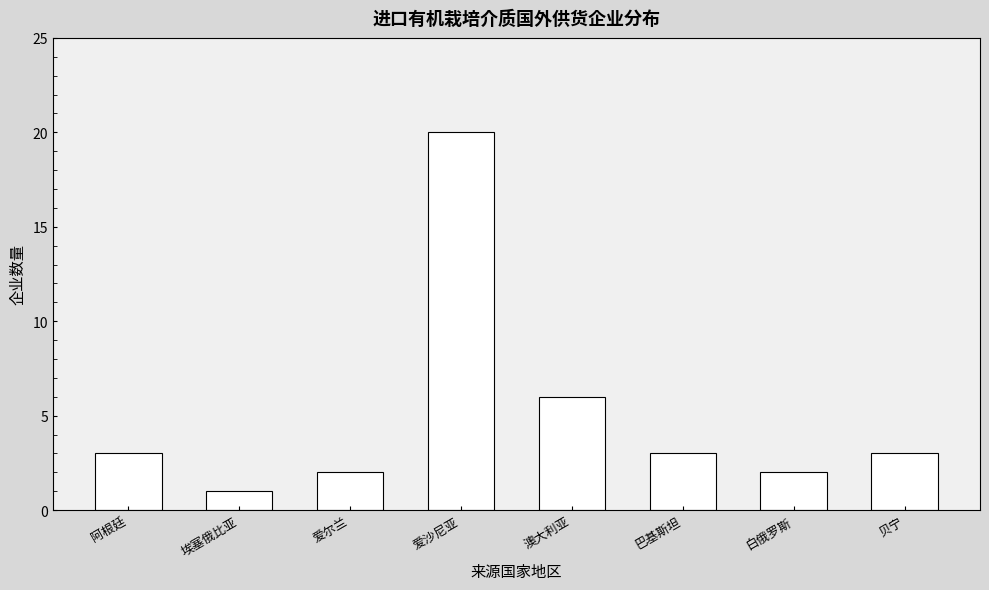

Does the chart contain any negative values?

No